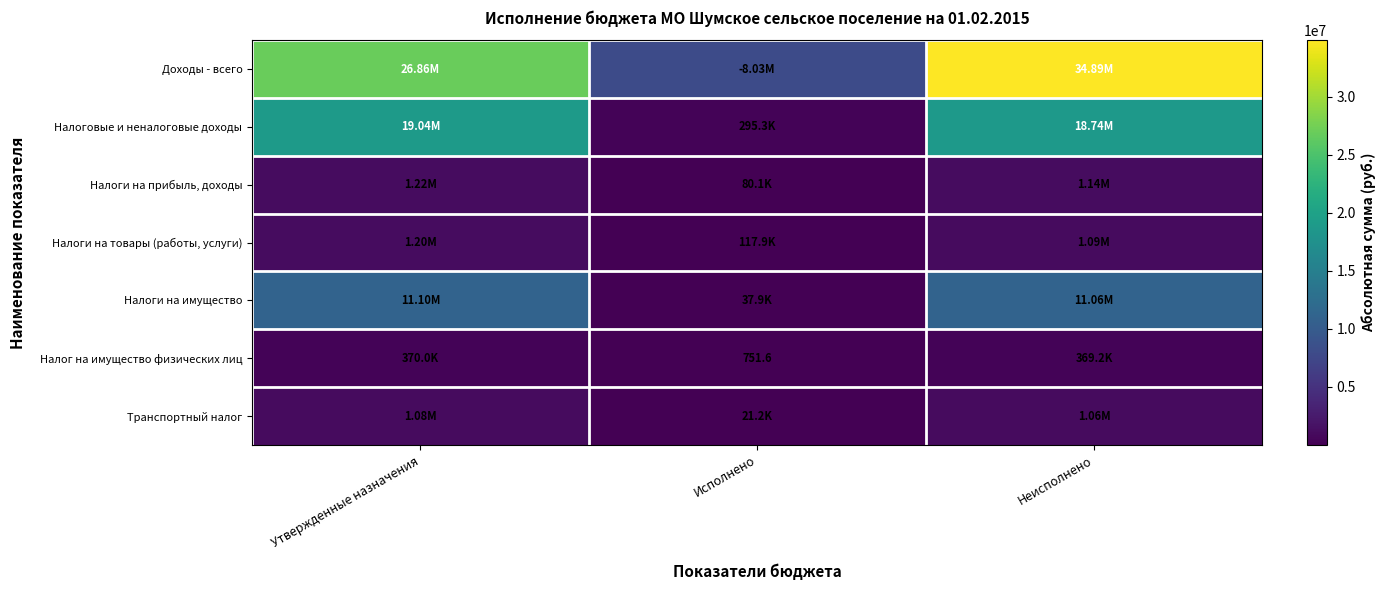

What is the difference between the highest and lowest values at Утвержденные назначения?

26490655.0